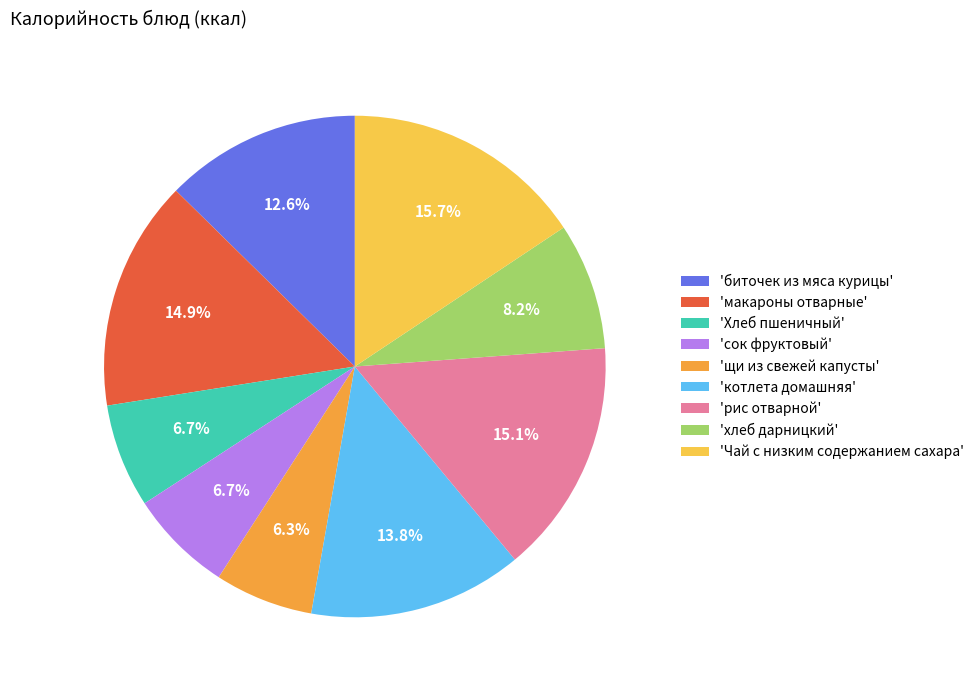

Approximately how many times larger is the value at 'рис отварной' compared to 'Хлеб пшеничный'?

2.3